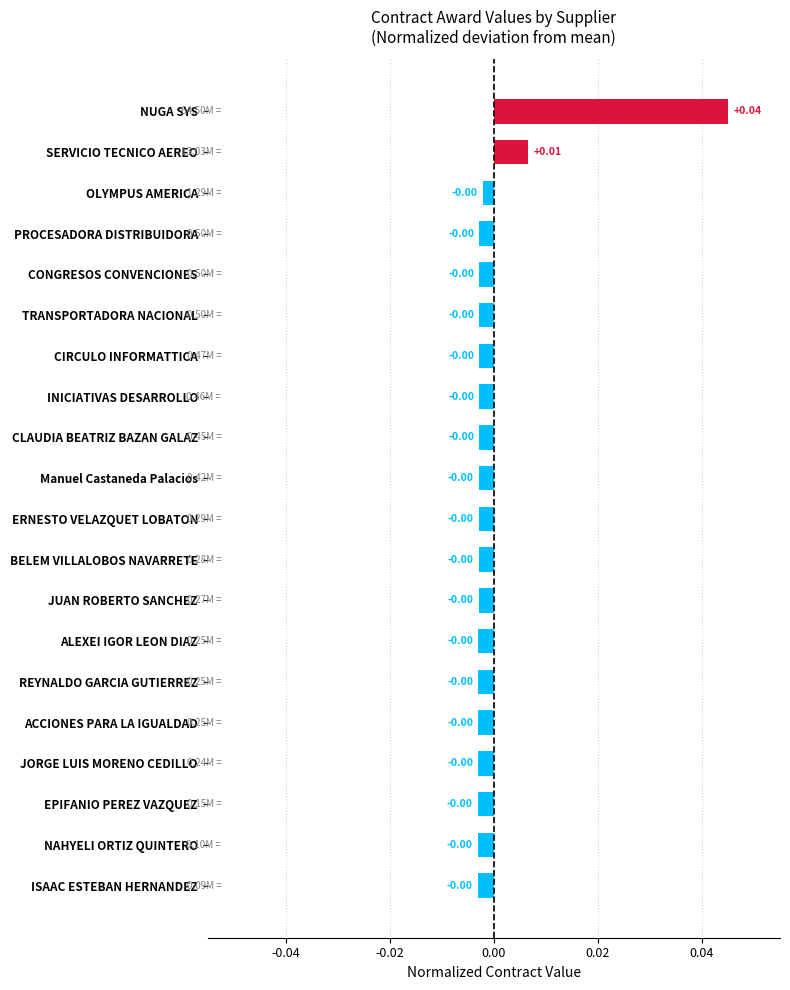

Between NAHYELI ORTIZ QUINTERO and NUGA SYS, which is larger?

NUGA SYS